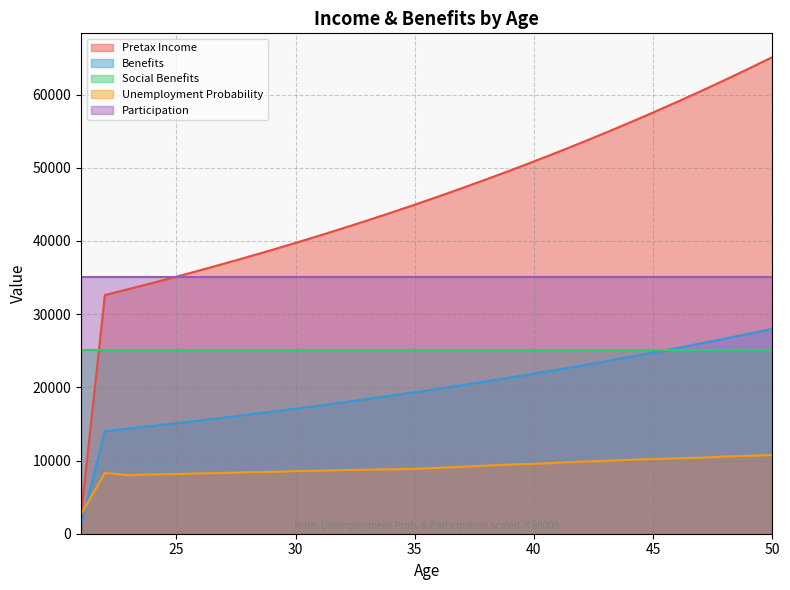

List the series in order of their peak value, lowest first.

Unemployment Probability, Social Benefits, Benefits, Participation, Pretax Income